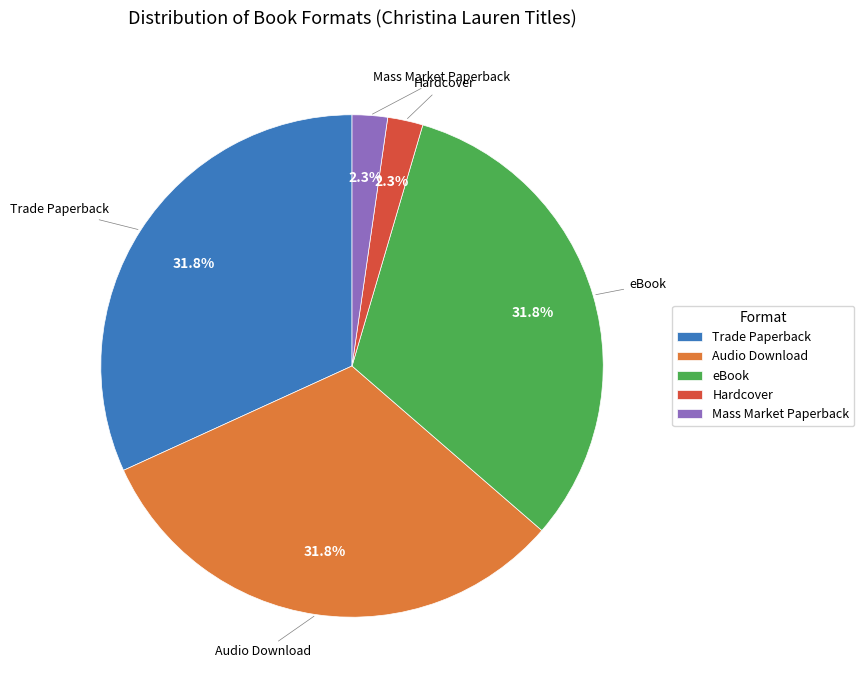

What is the total percentage of Mass Market Paperback and Audio Download?

34.1%